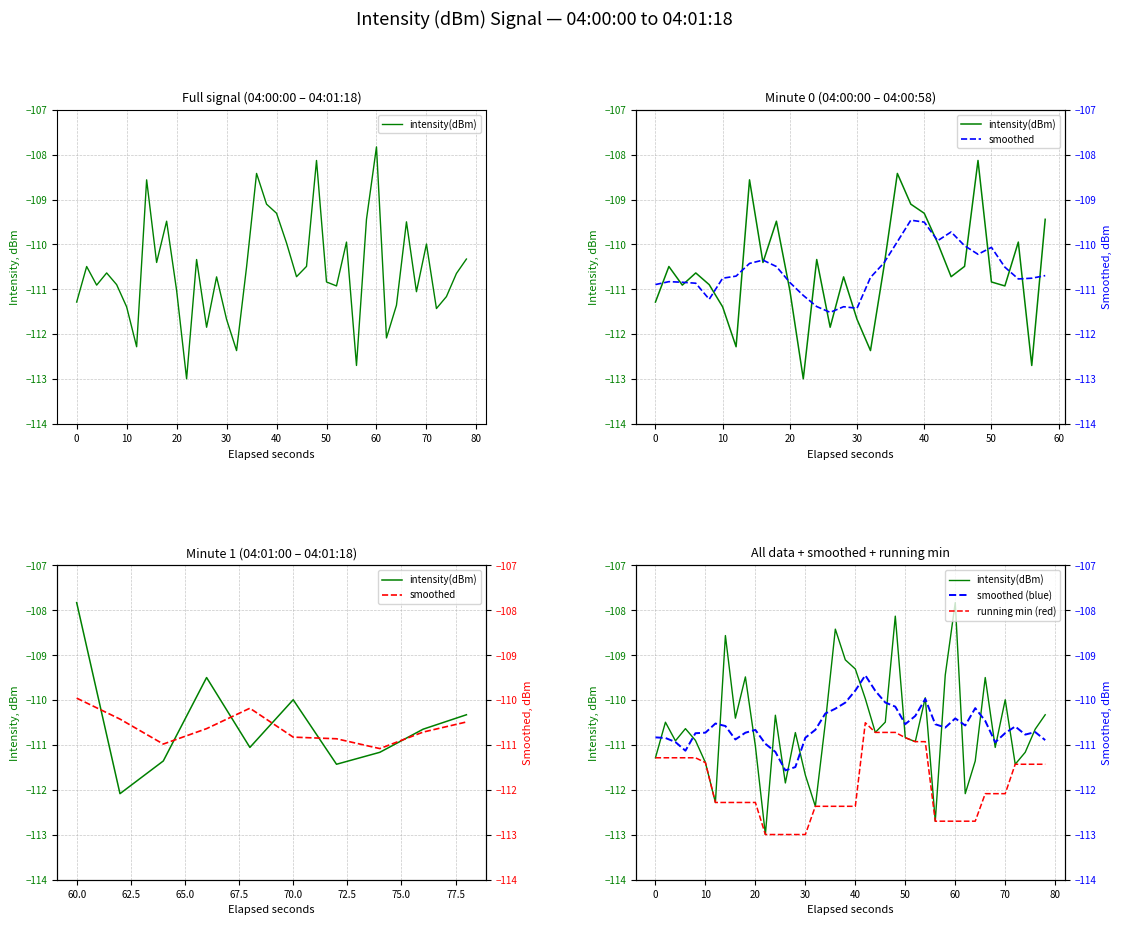

What is the sum of all values?

-4423.1